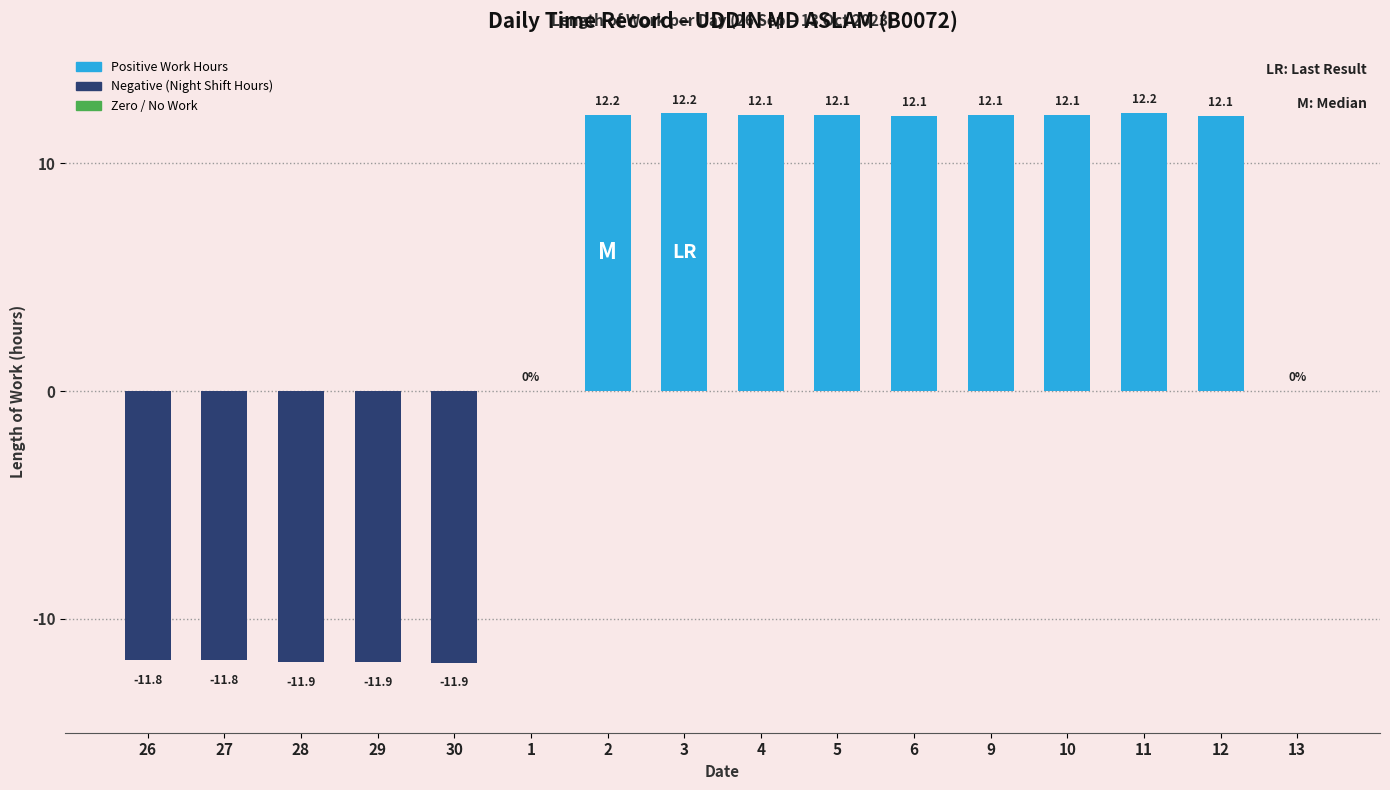

At which category does the chart reach its peak across all series?

11